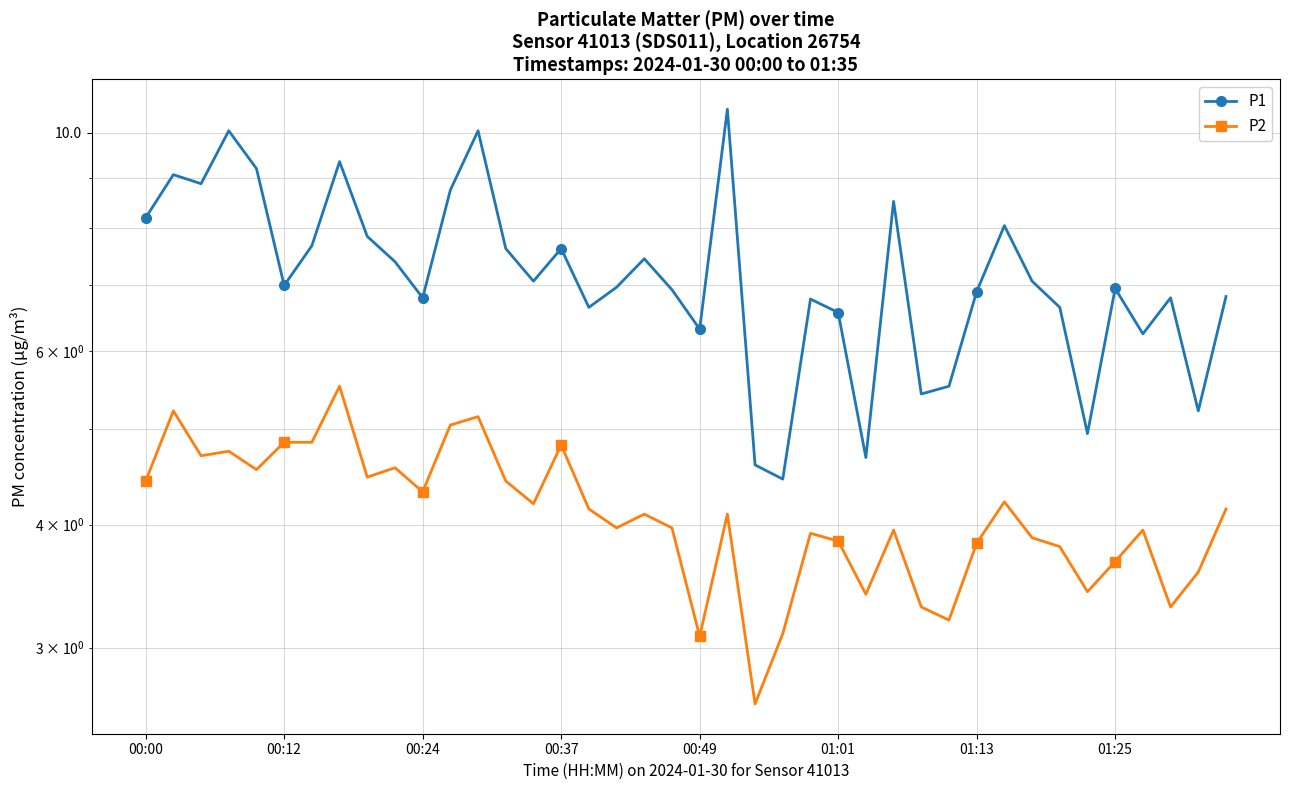

What are all the series names shown in the legend?

P1, P2